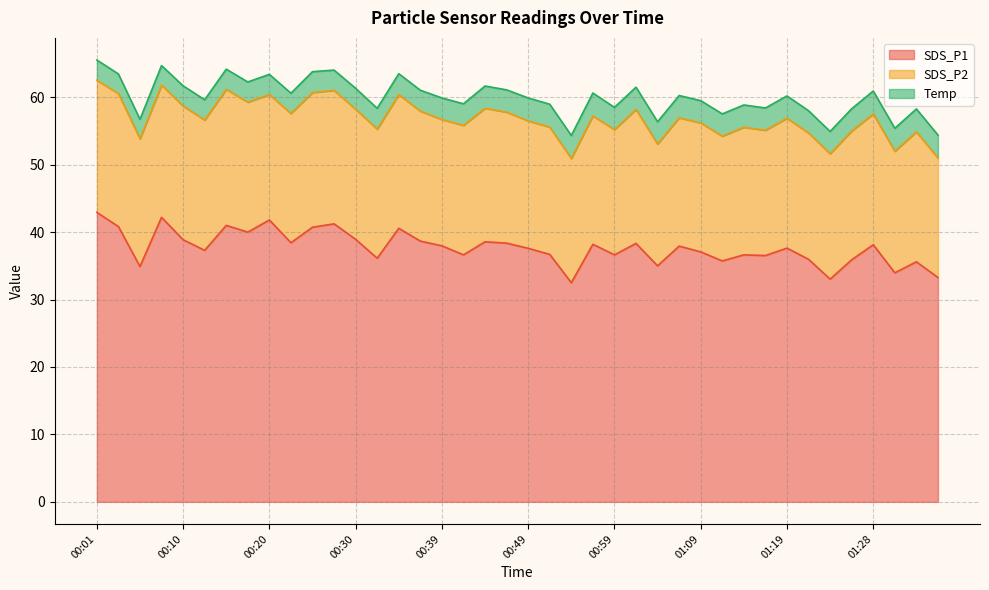

Does the chart display data point markers on the line(s)?

No